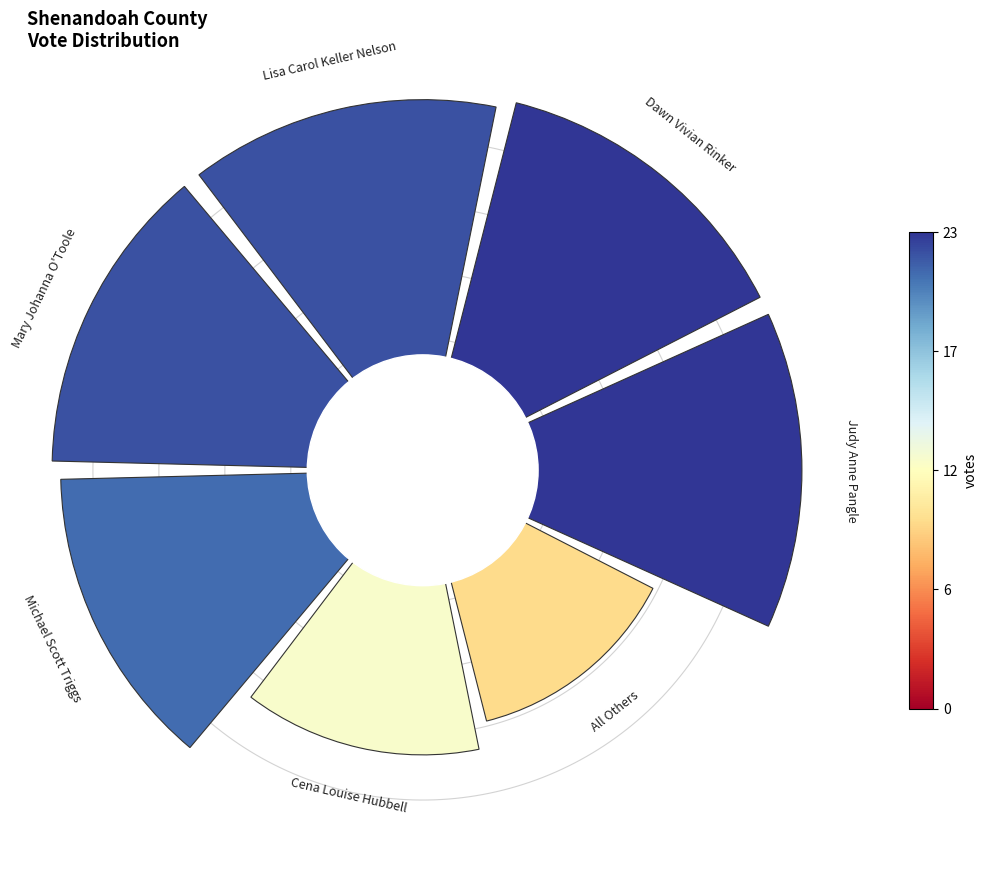

What percentage is the 1 slice, to the nearest percent?

16%